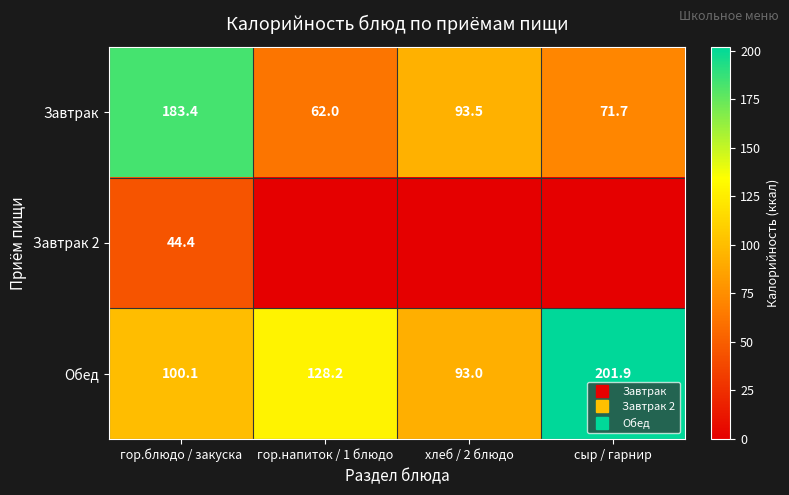

What is the average value of the Завтрак 2 series?

11.1